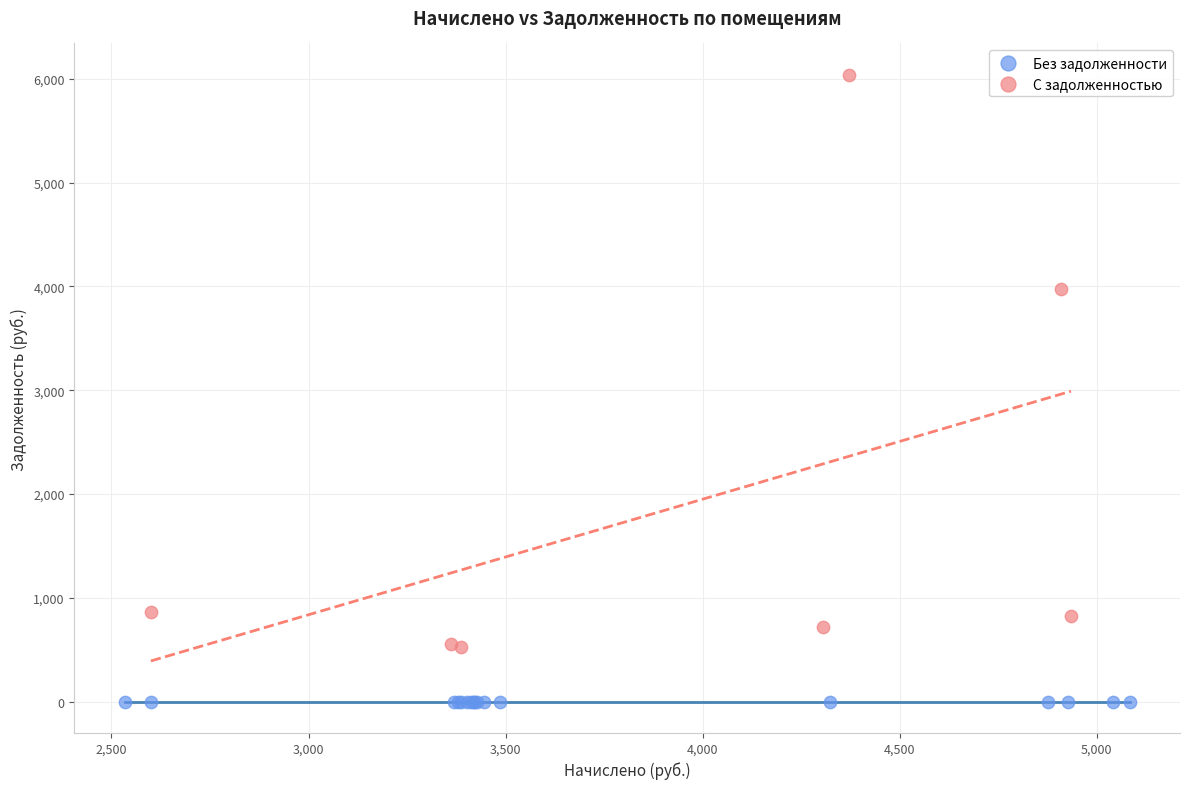

Which series reaches the minimum Y coordinate?

Без задолженности